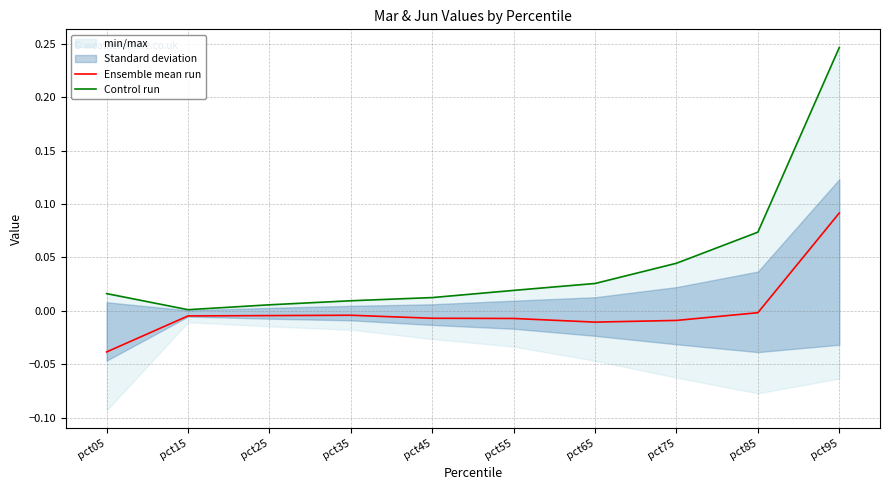

The Control run series shows 0.0 at pct65. True or false?

True